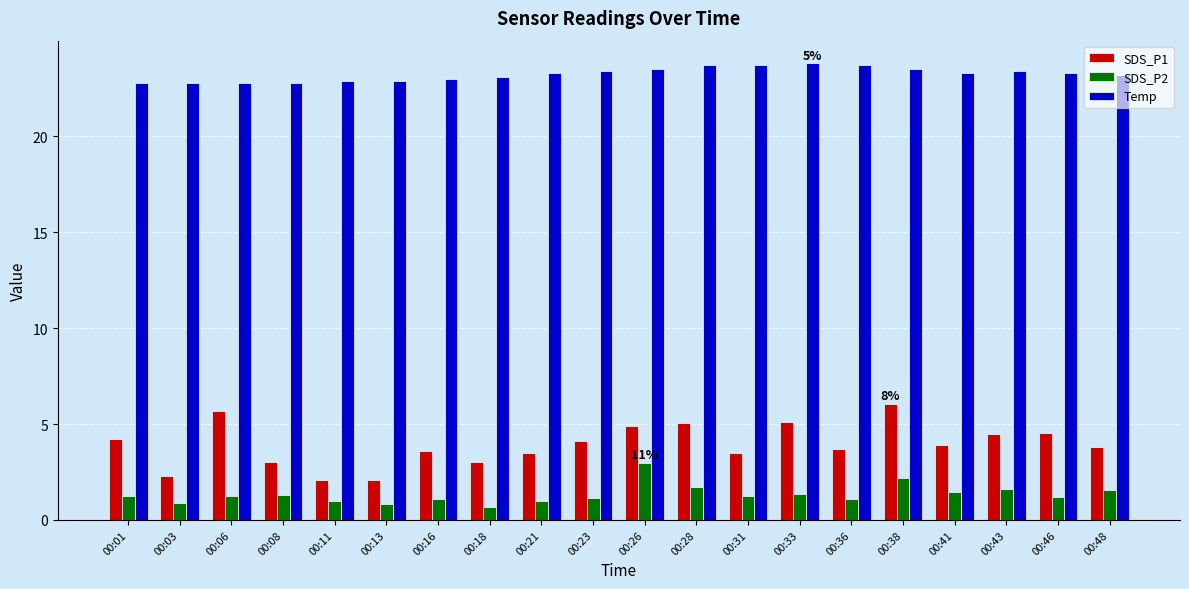

The SDS_P1 series shows 6.2 at 00:43. True or false?

False